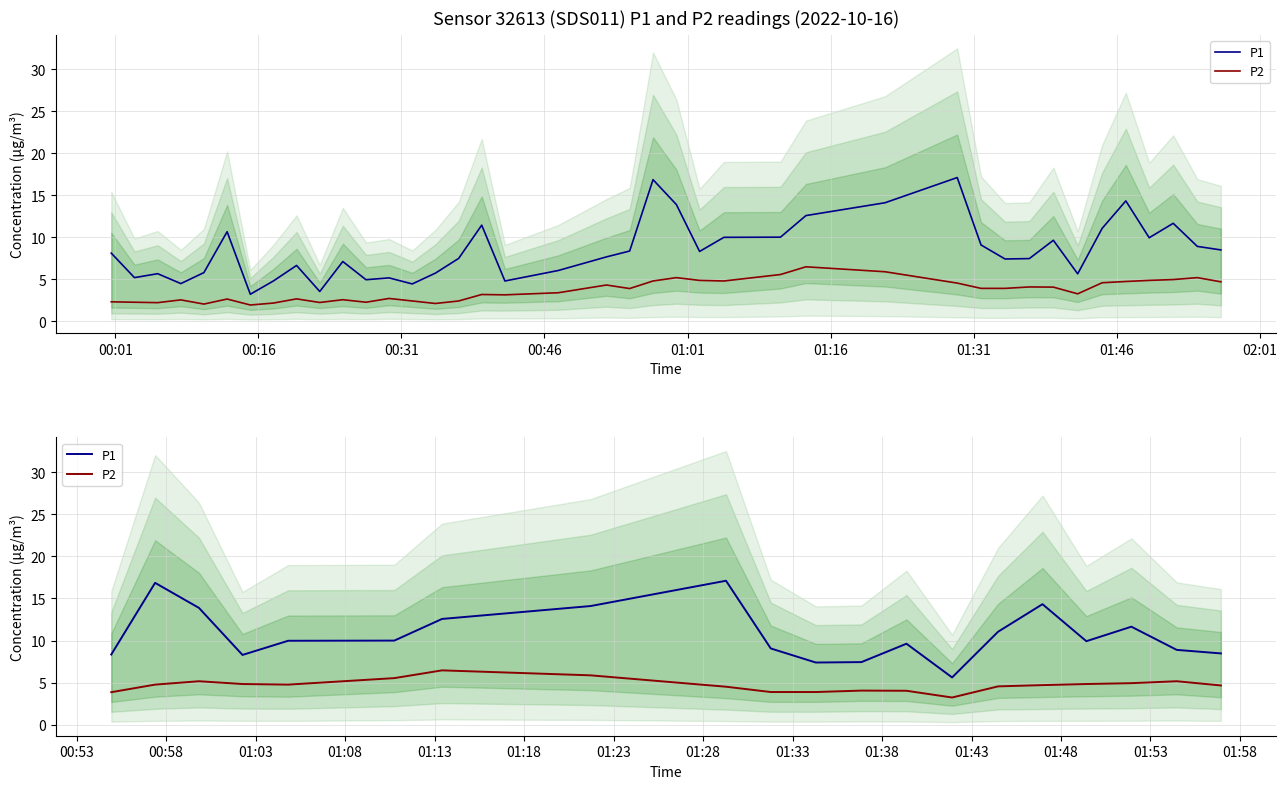

How many data points in P1 are above 9?

13